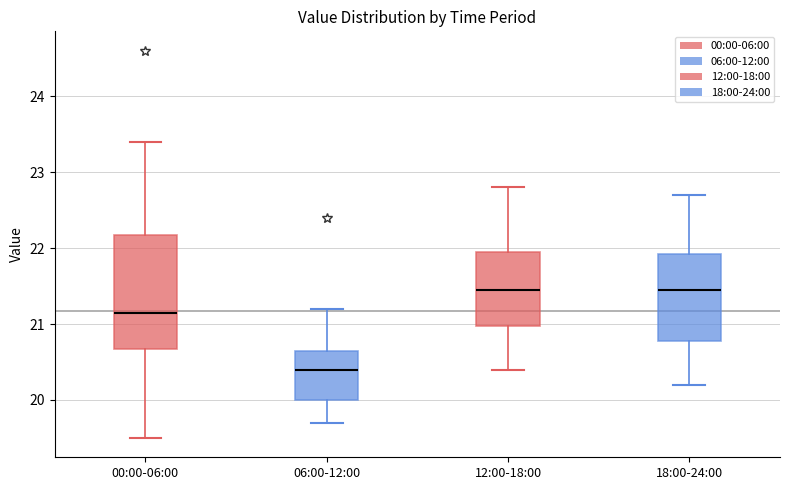

Where is the lower edge of the box for 06:00-12:00 on the y-axis? The values are not printed on the chart, so give them approximately, as read against the axis.

20.0